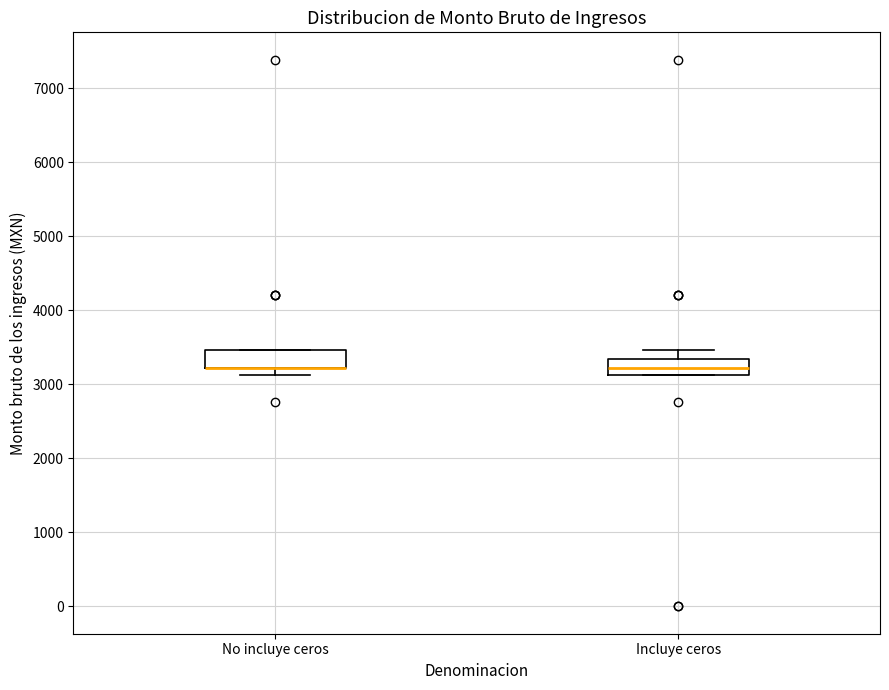

Where is the upper edge of the box for Incluye ceros on the y-axis? The values are not printed on the chart, so give them approximately, as read against the axis.

3300